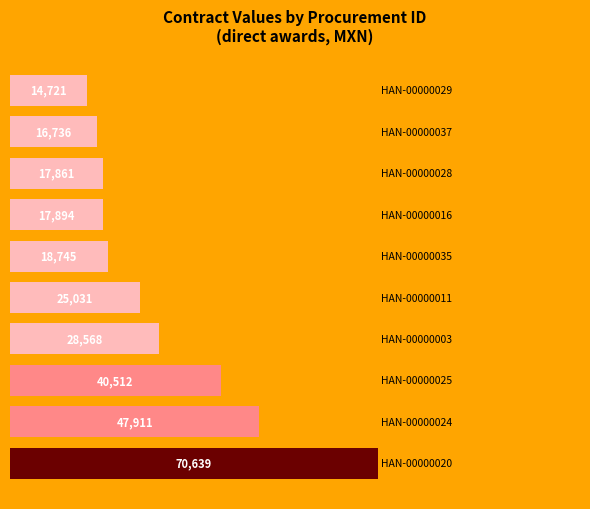

What is the average value?

29861.8